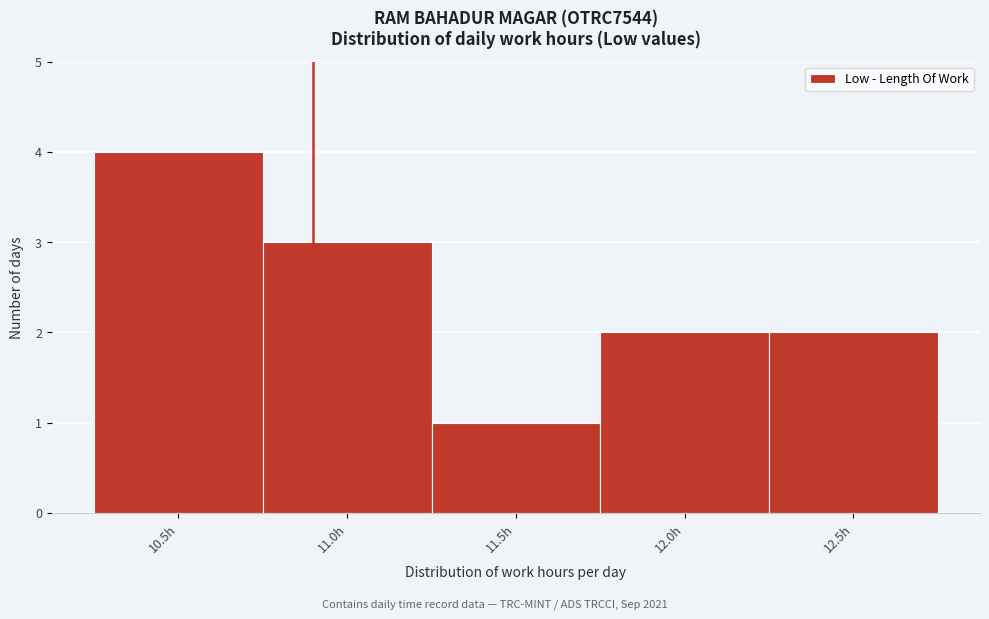

Reading right to left, transcribe all the data shown in this chart.

2	2	1	3	4